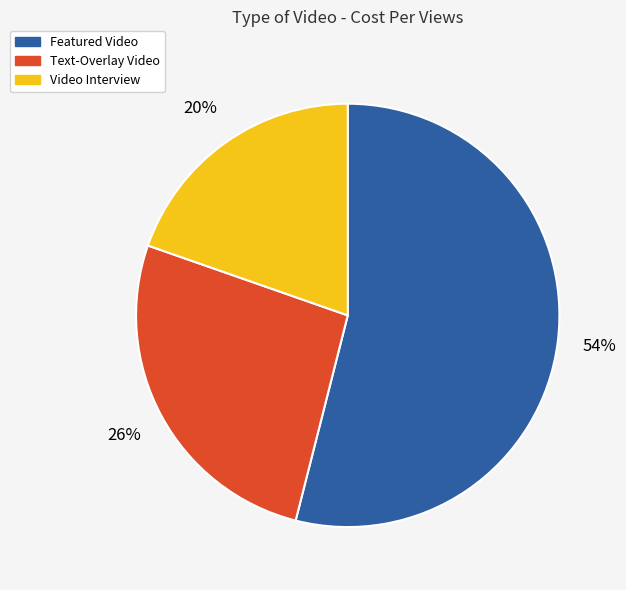

True or false: Text-Overlay Video accounts for 14% of the total.

False